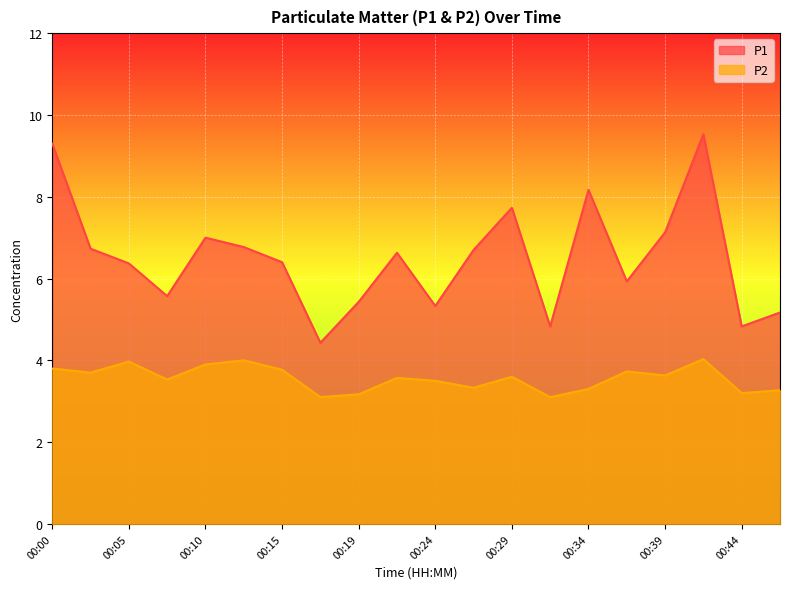

What is the approximate value of P1 at 00:42?

9.5